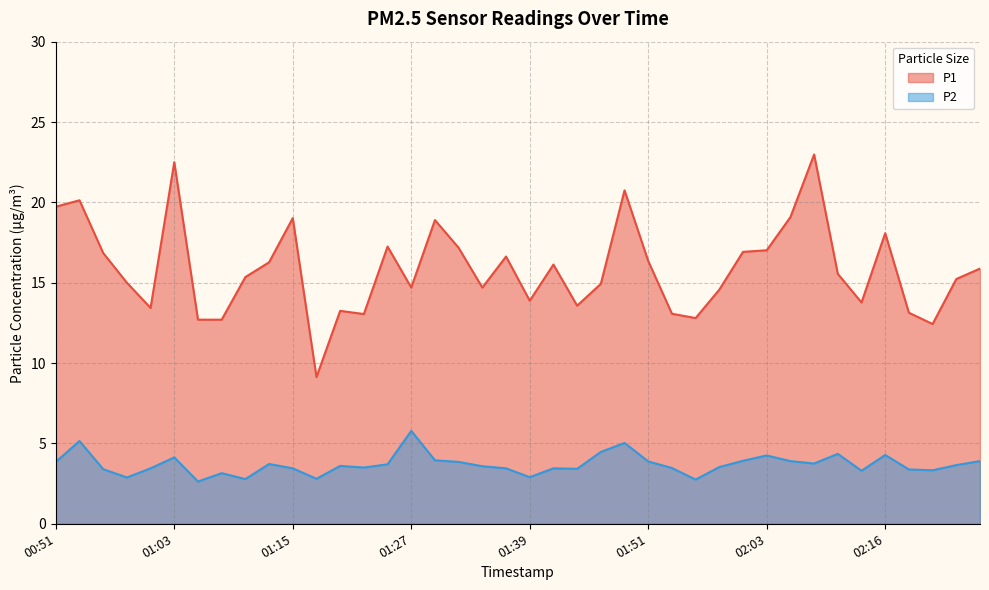

Between 01:46 and 02:20, which series saw the biggest shift?

P1